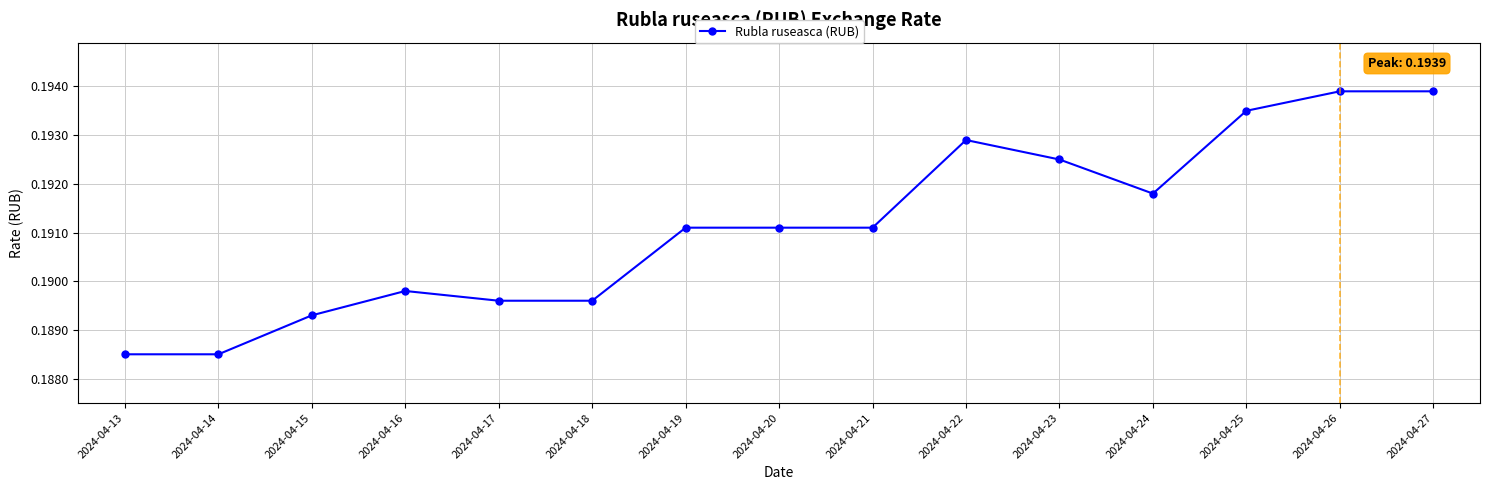

True or false: the data shows 0.3 at 2024-04-27.

False